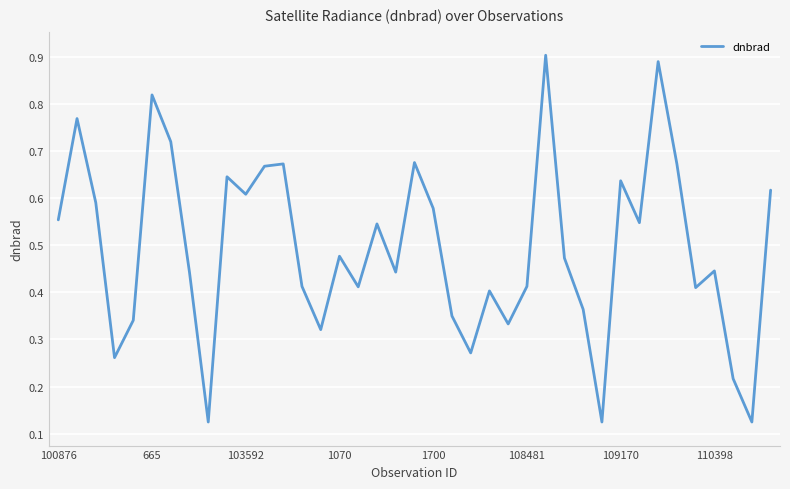

How many lines are shown in the chart?

1